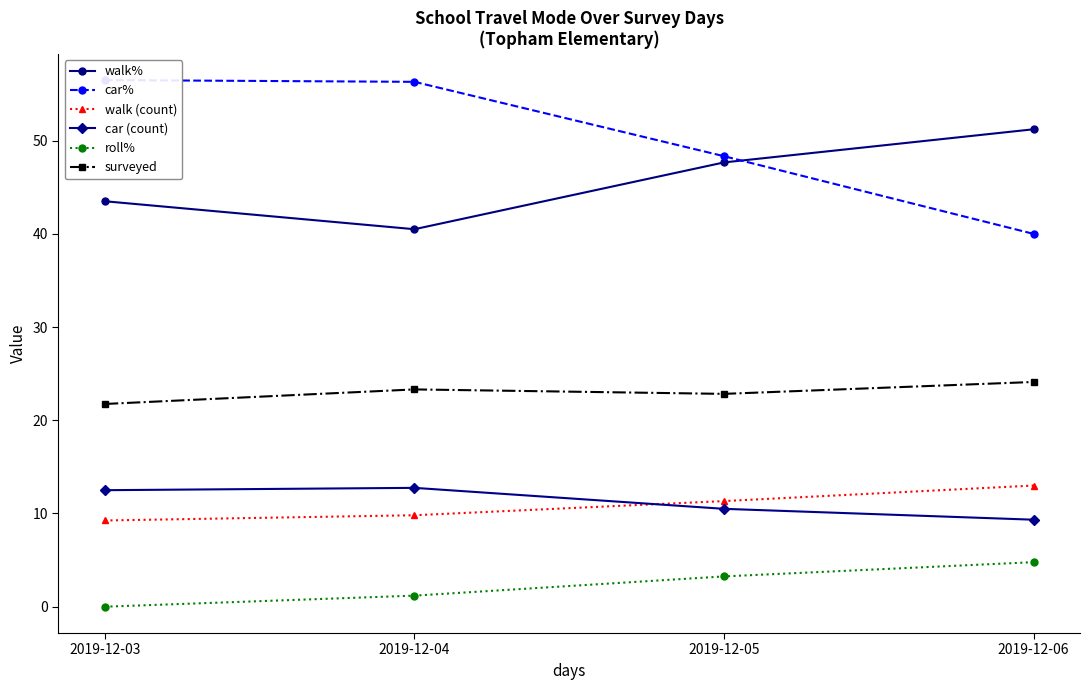

At which label does car (count) first exceed 12?

2019-12-03